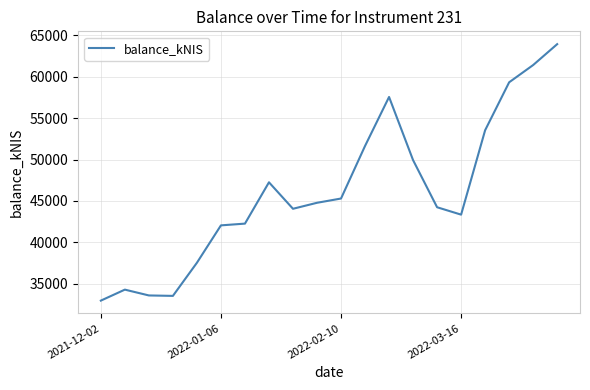

What is the minimum value shown in the chart?

32954.5